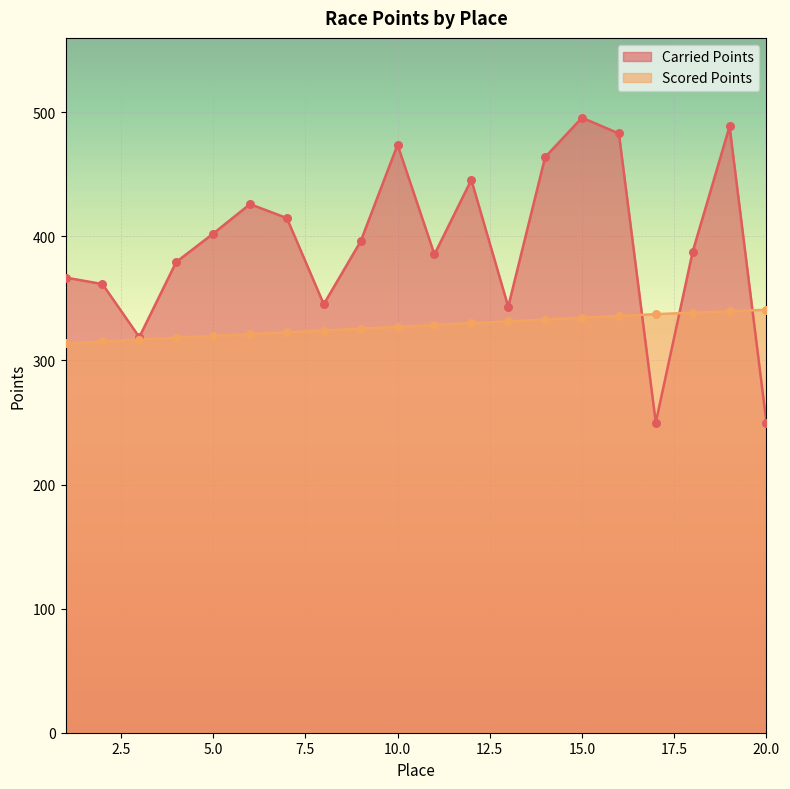

Which series reaches the minimum Y coordinate?

Carried Points